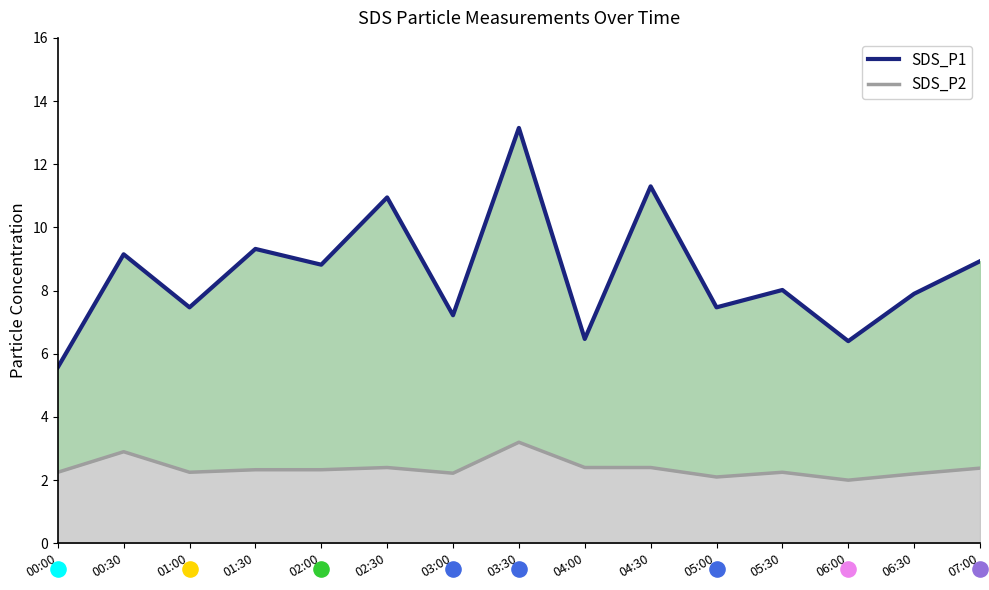

Which series contains the highest Y value?

SDS_P1